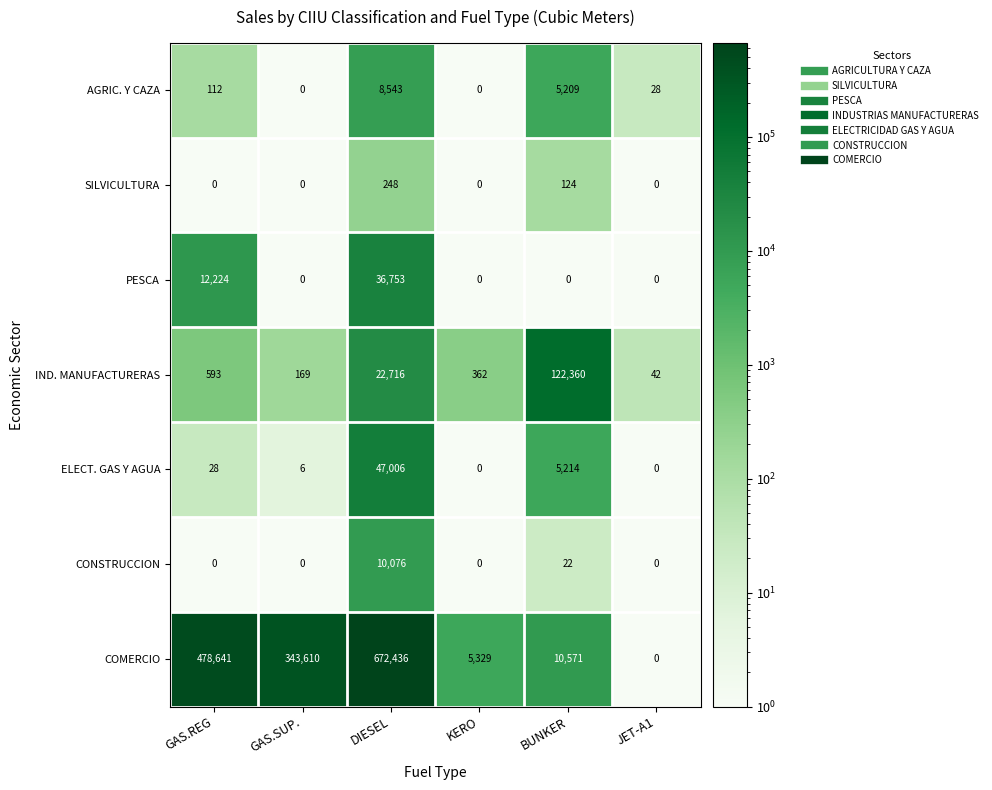

Which series has the widest spread of values?

COMERCIO